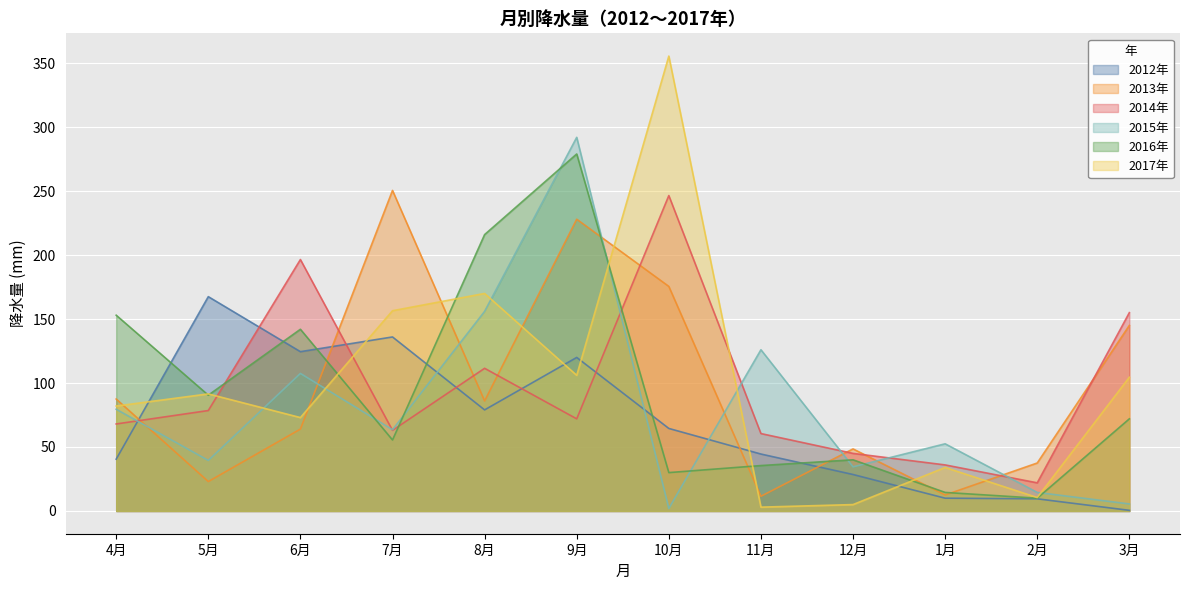

True or false: 2015年 has a value of 39.5 at 5月.

True